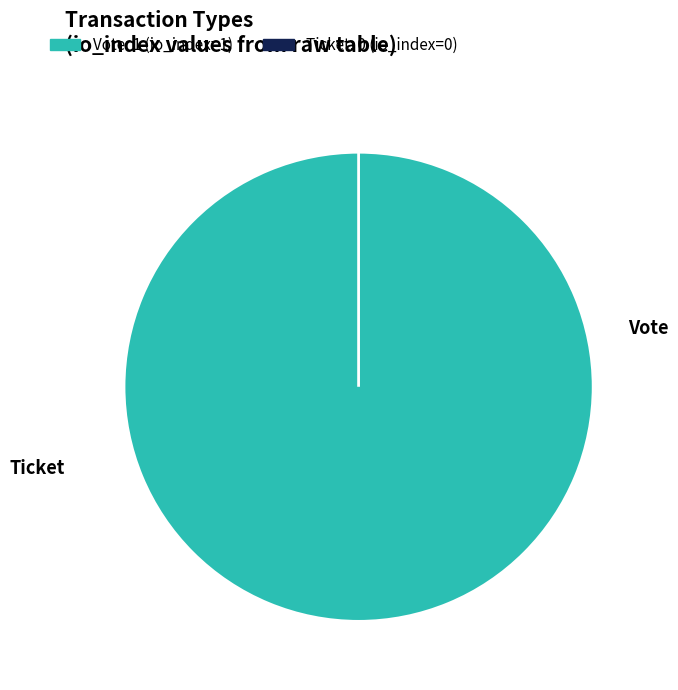

How many slices are in this pie chart?

2